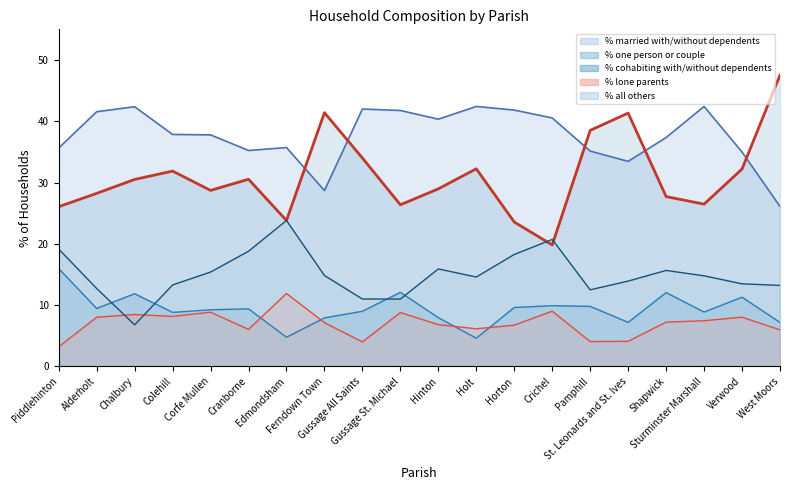

Which category has the highest value in the % lone parents series?

Edmondsham